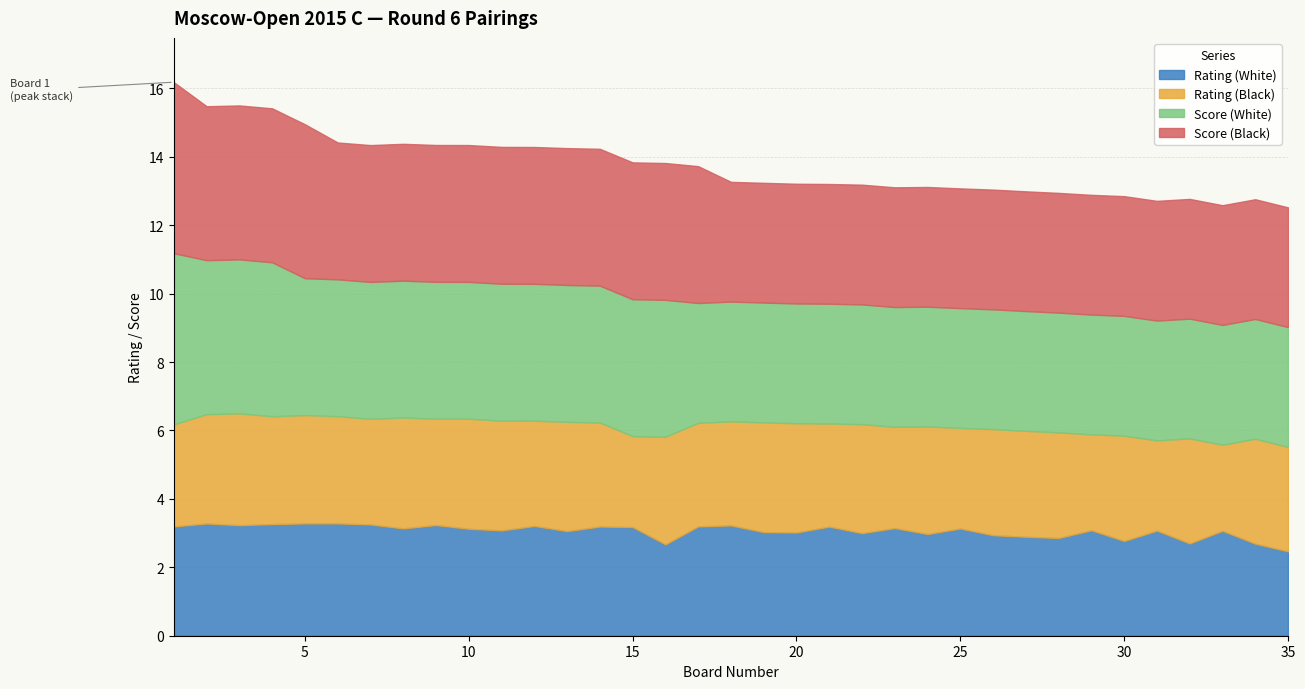

Does the chart have visible grid lines?

Yes